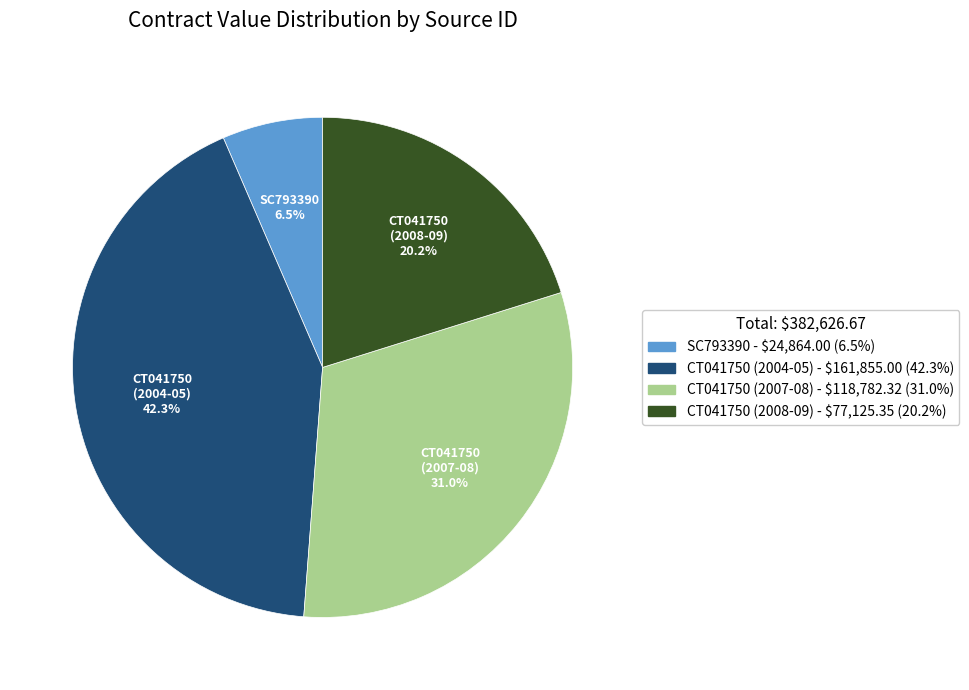

Is it true that SC793390 is 1% of the pie?

False